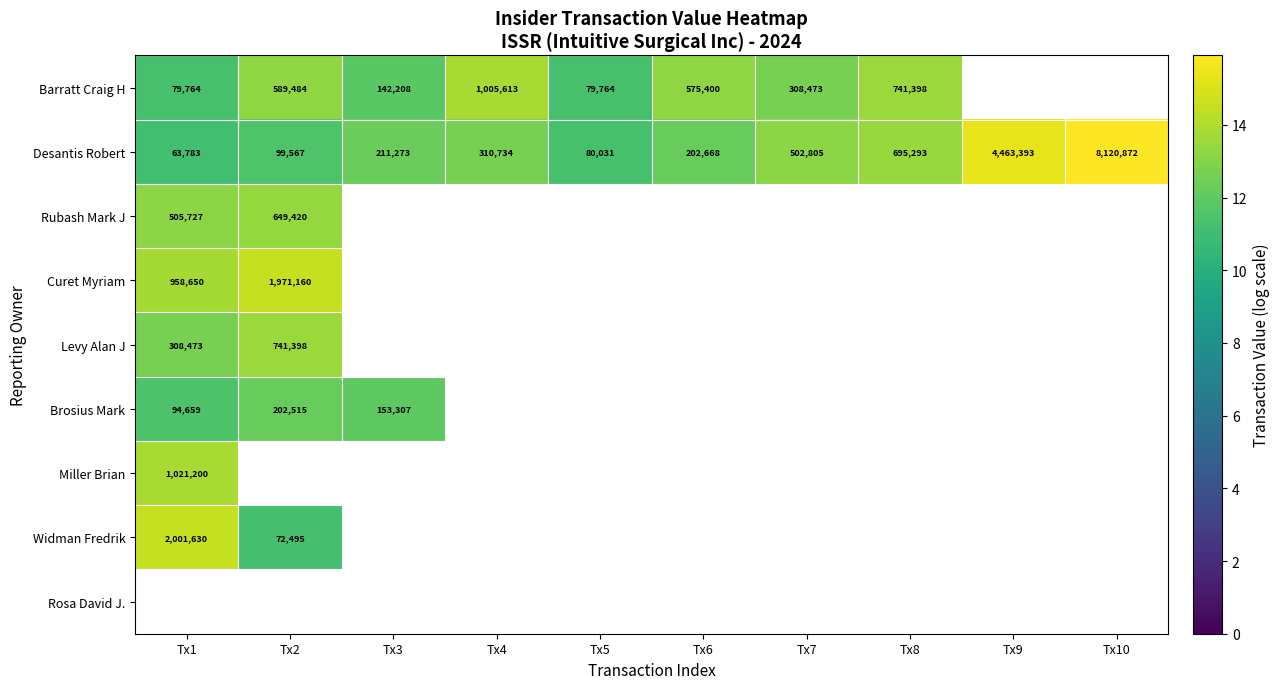

How many positive values does the Curet Myriam series have?

2